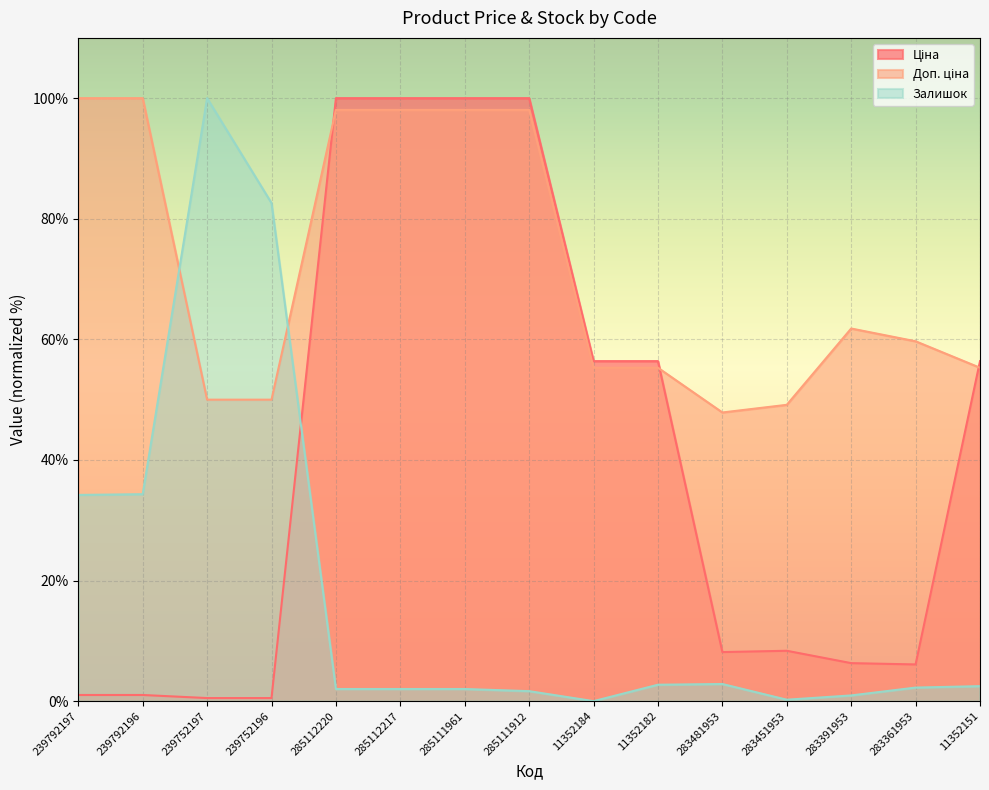

At which category is the sum across all series the highest?

285112220